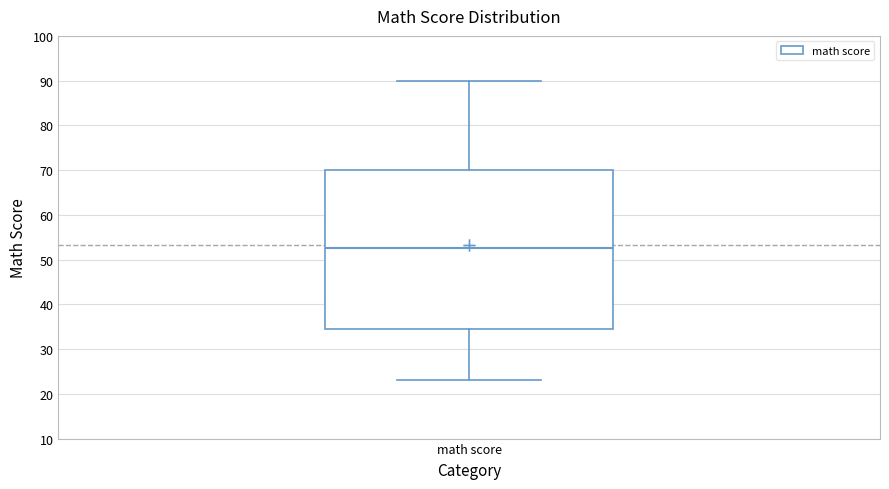

Transcribe this box plot: give where the median line is, the range the box spans, and where the two whiskers end, as read against the y-axis. The values are not printed on the chart, so give them approximately, as read against the axis.

median 53, box 35 to 70, whiskers 23 to 90